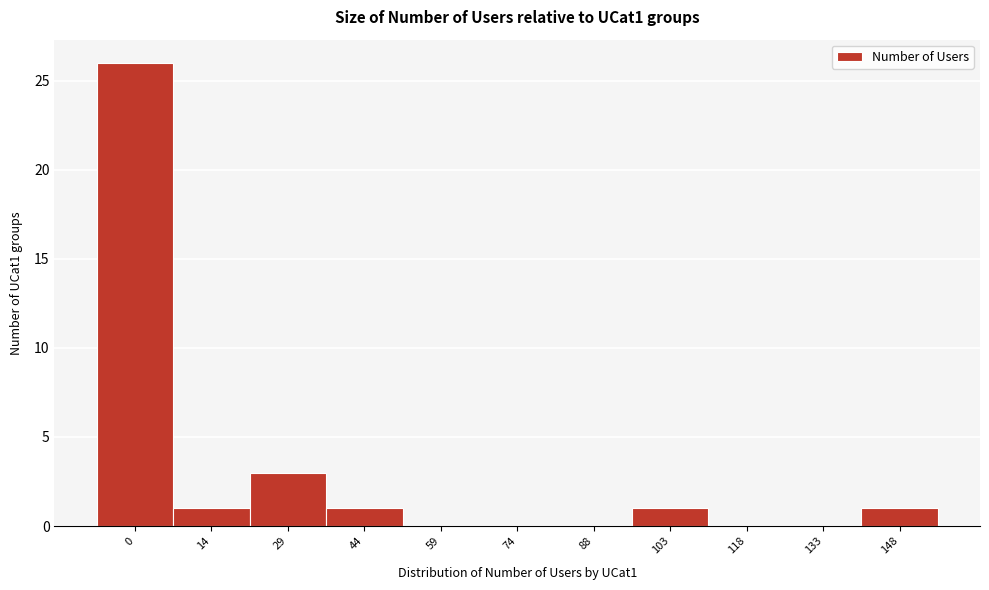

Reading left to right, transcribe all the data shown in this chart.

0=26	14=1	29=3	44=1	59=0	74=0	88=0	103=1	118=0	133=0	148=1